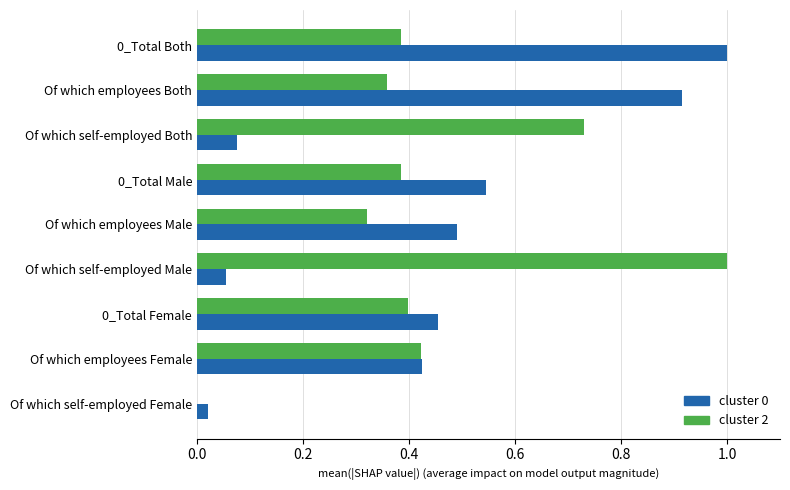

What is the sum of all cluster 0 values?

4.0